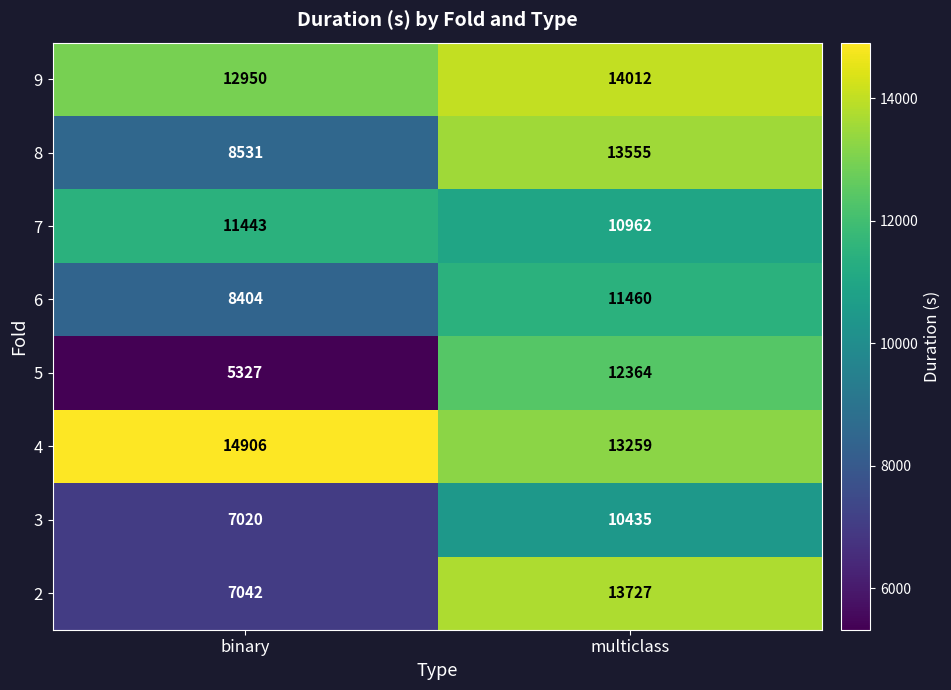

Reading left to right, transcribe all the data shown in this chart.

9: binary=12950	multiclass=14012
8: binary=8531	multiclass=13555
7: binary=11443	multiclass=10962
6: binary=8404	multiclass=11460
5: binary=5327	multiclass=12364
4: binary=14906	multiclass=13259
3: binary=7020	multiclass=10435
2: binary=7042	multiclass=13727